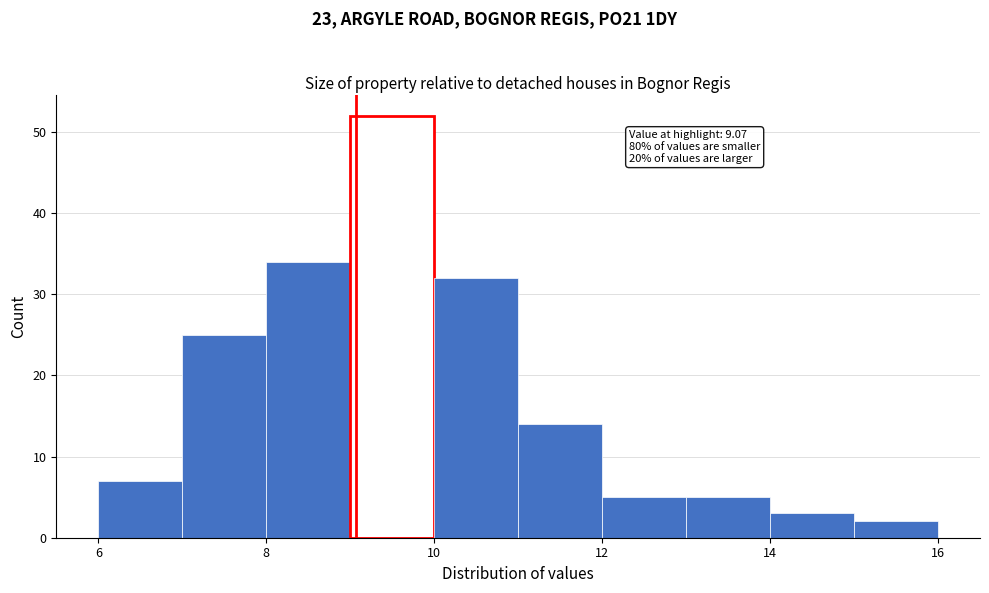

Which range on the x-axis has the tallest bar?

9 to 10